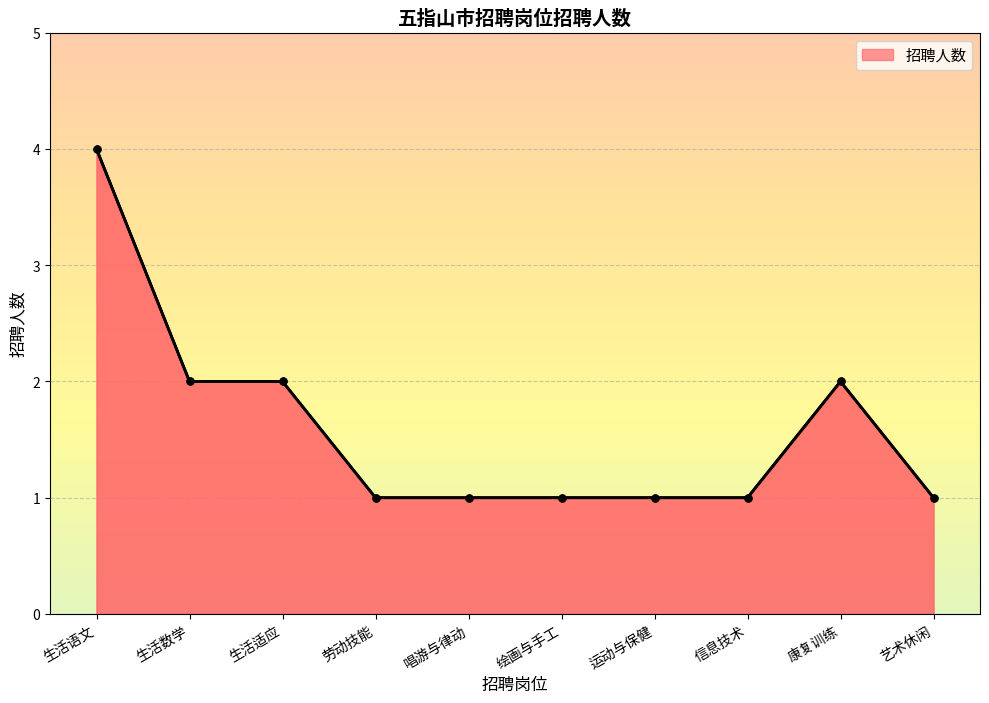

What is the label of the 2nd point from the right?

康复训练